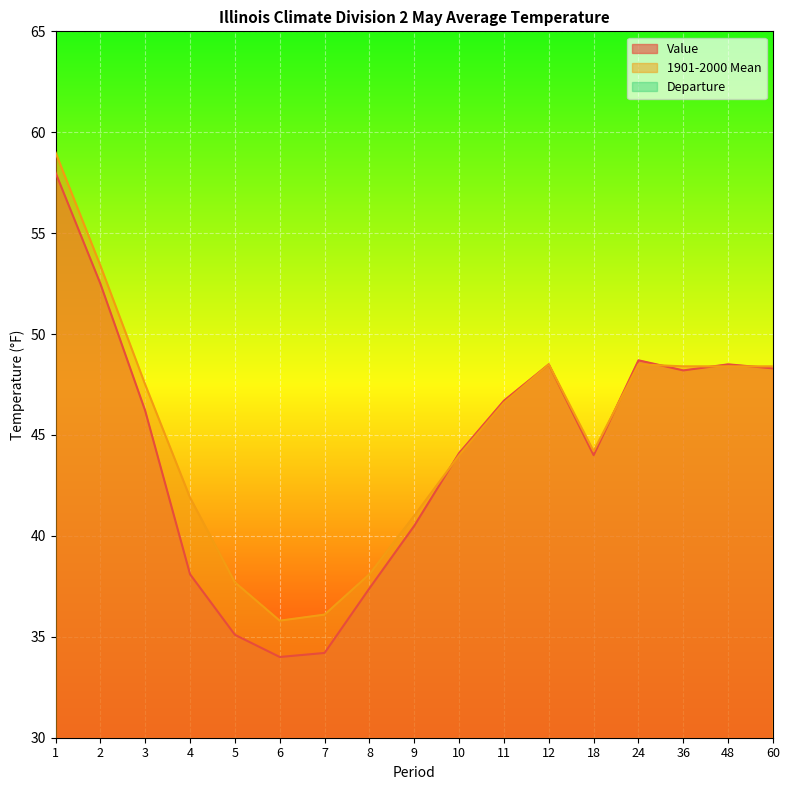

The Value series shows 54.5 at 4. True or false?

False